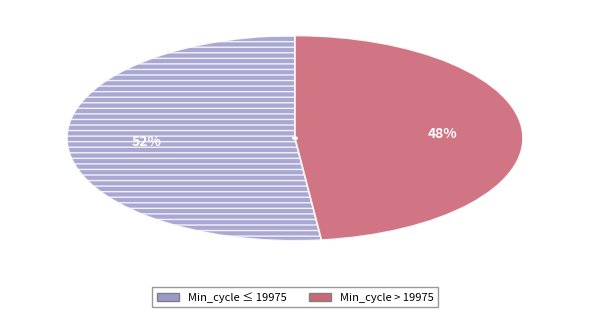

Is there a majority slice in this chart?

Yes